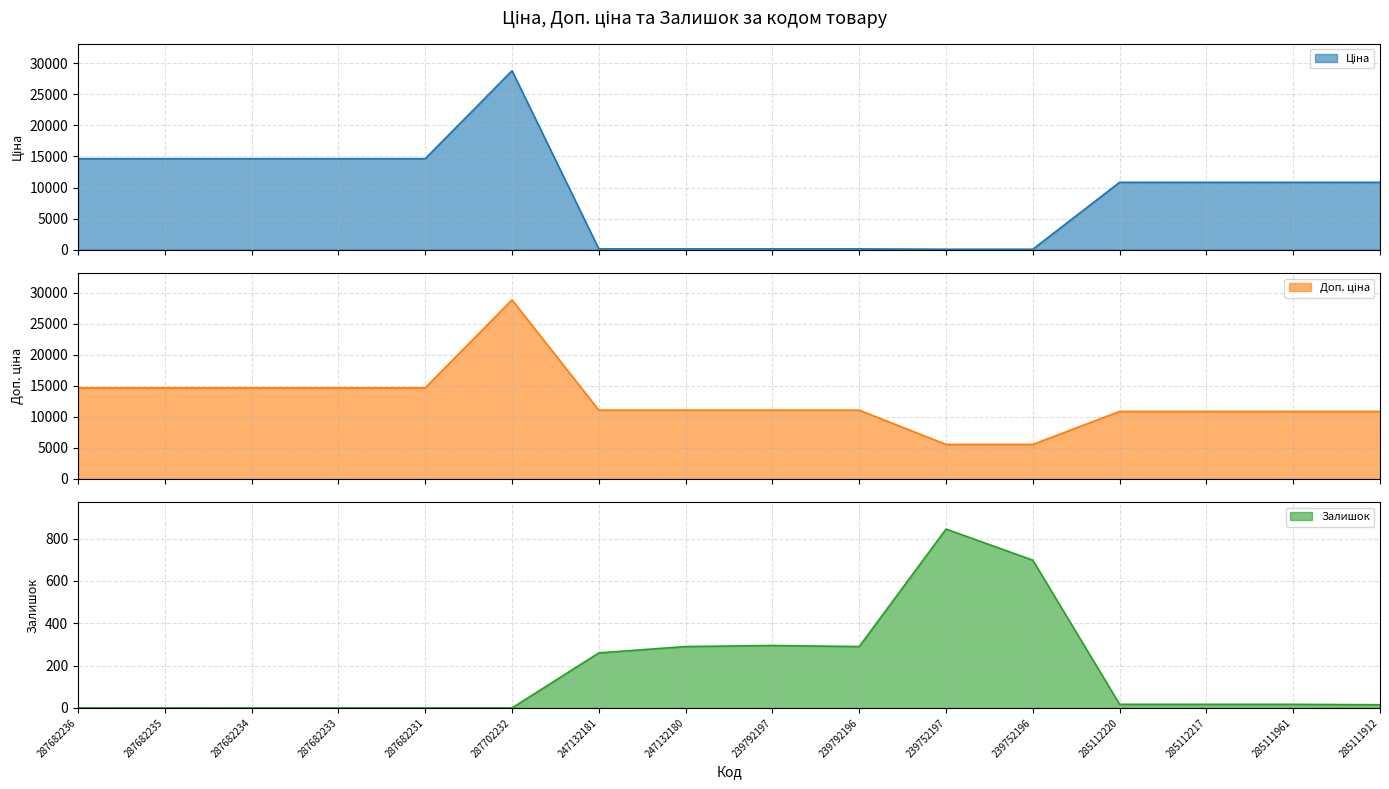

Which series has the largest total across all categories?

Доп. ціна